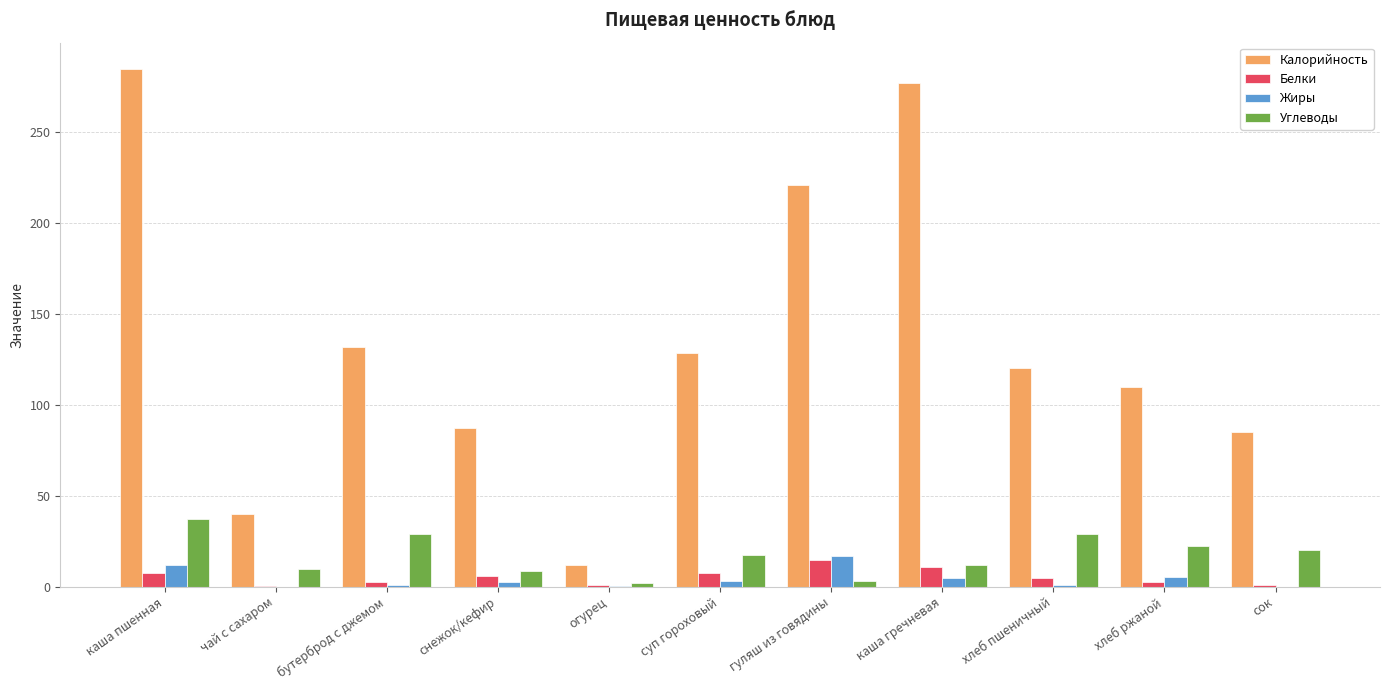

What is the sum of the Калорийность values at каша пшенная and снежок/кефир?

372.0